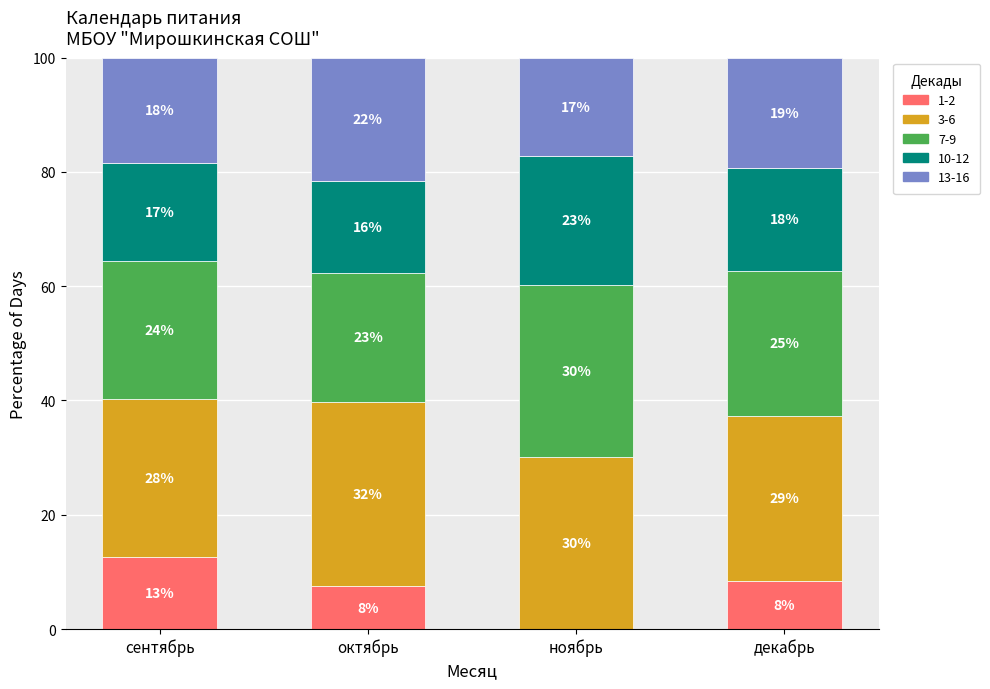

What are all the series names shown in the legend?

1-2, 3-6, 7-9, 10-12, 13-16